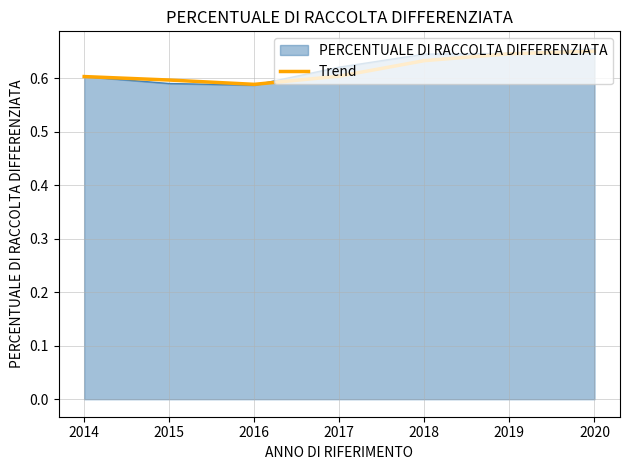

What is the total value across all series at 2017?

1.2